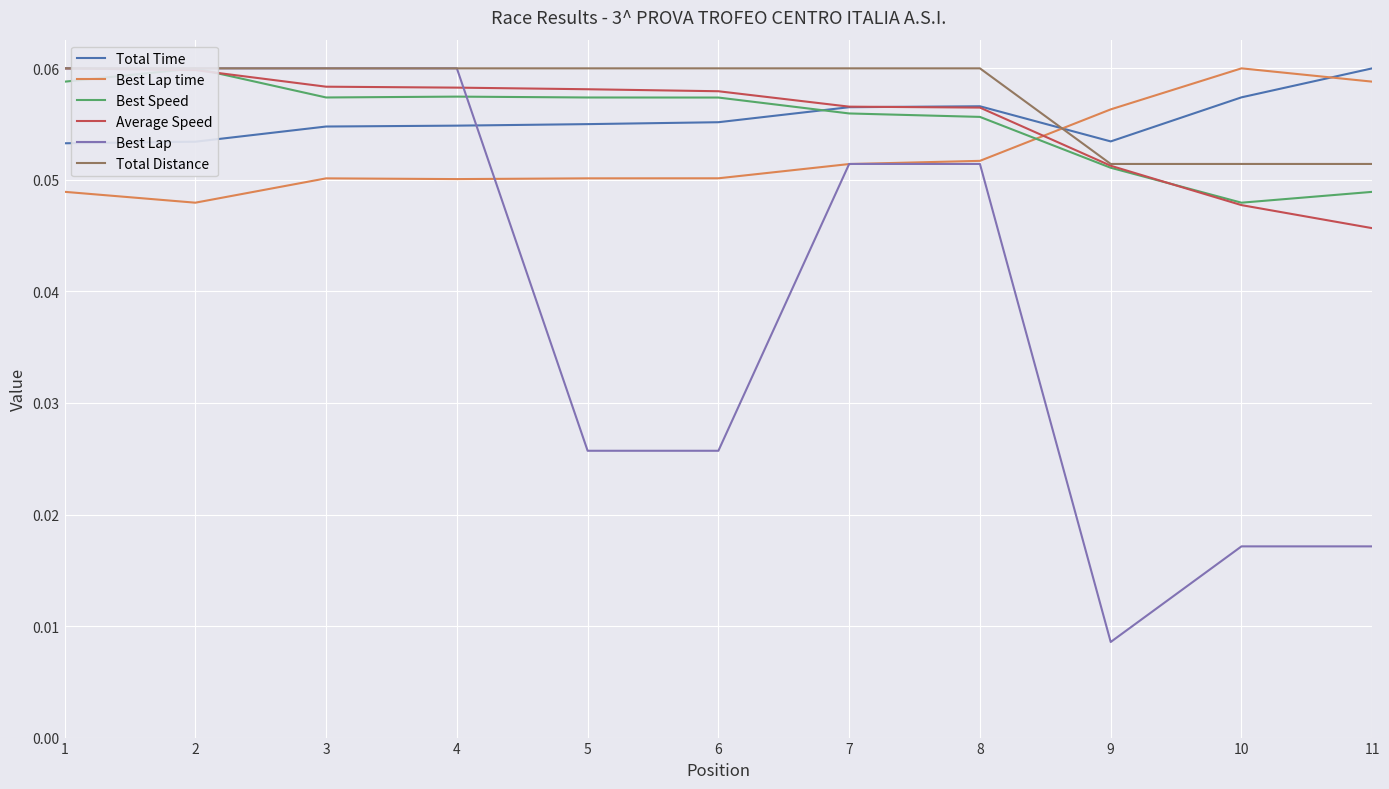

The Total Time series shows 0.0 at 11. True or false?

False